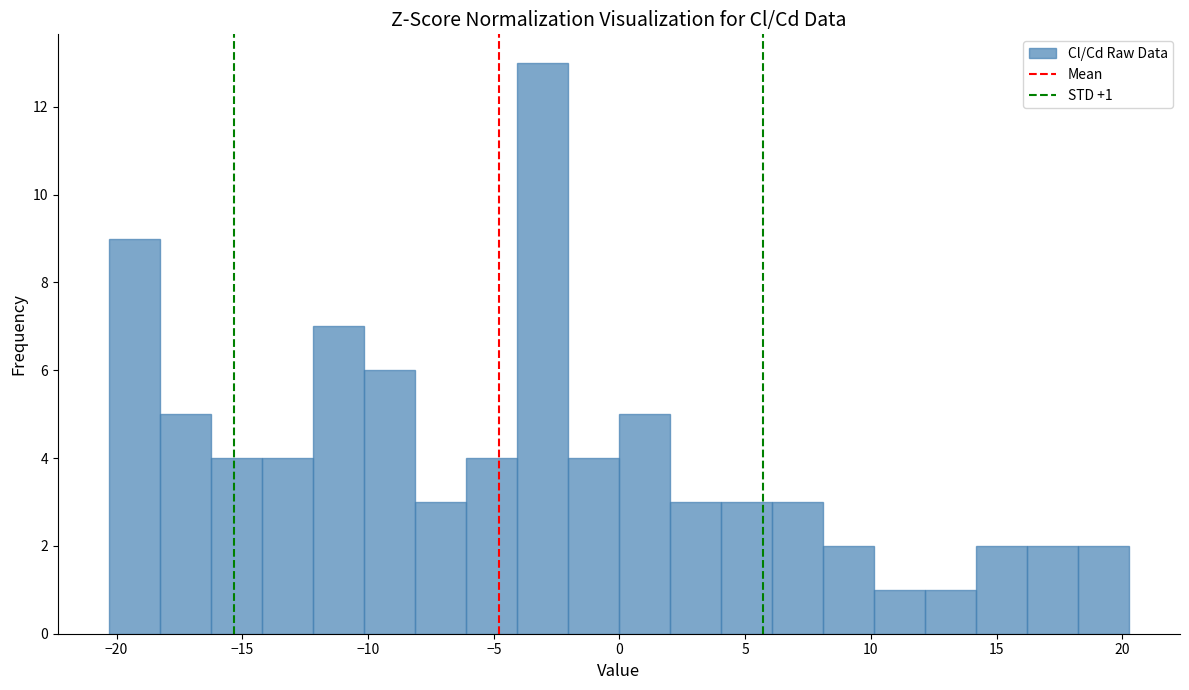

Over which range of the x-axis is the bar tallest?

-4.0 to -2.0